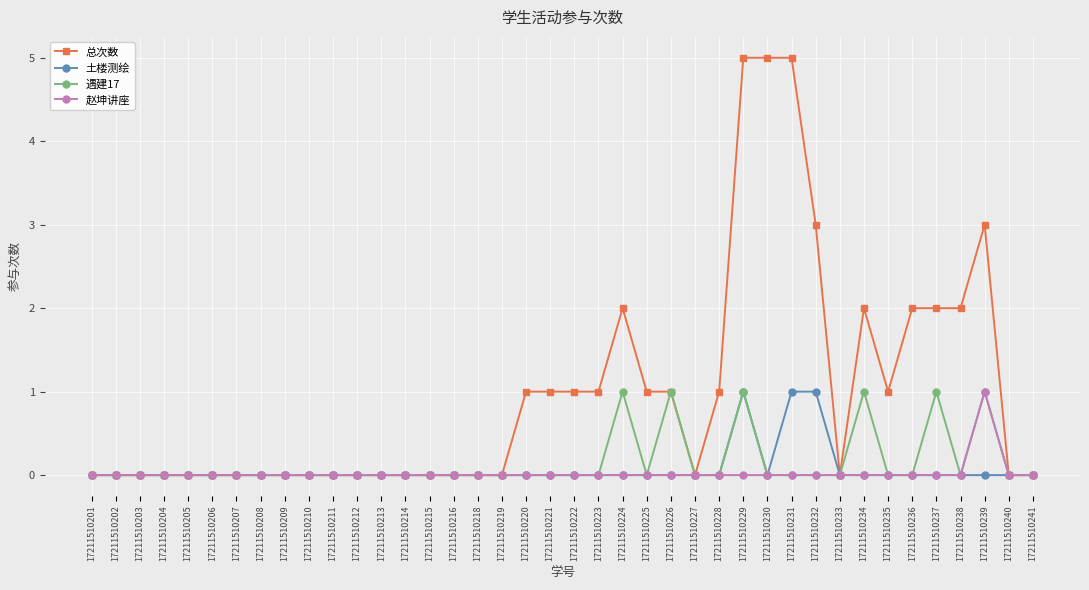

What is the highest value of the 土楼测绘 series?

1